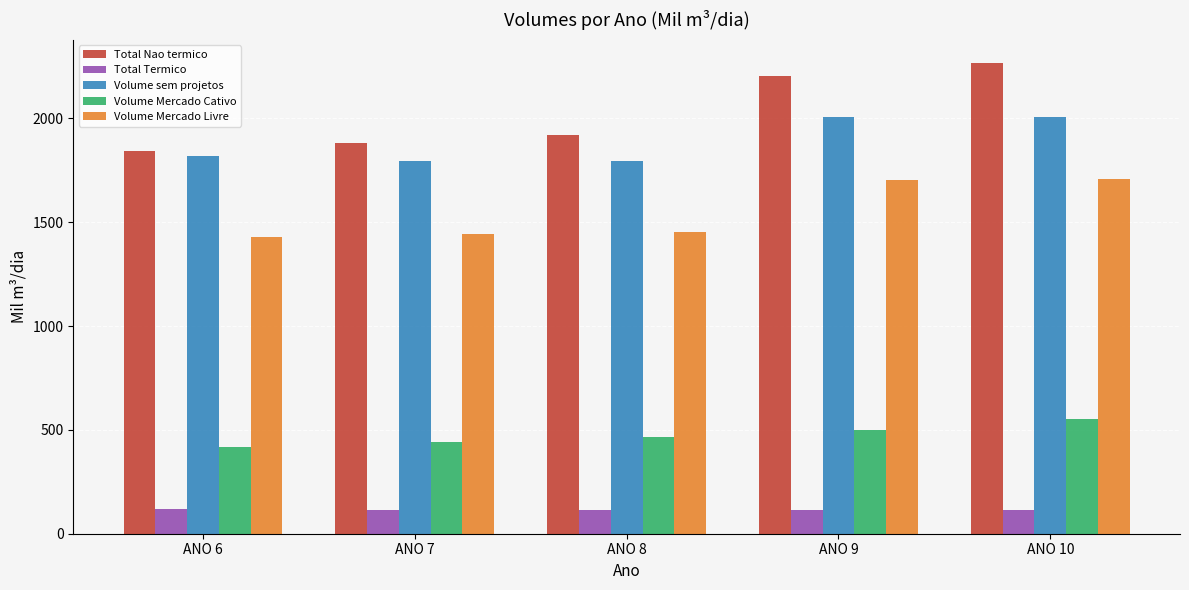

Is the value of Volume Mercado Cativo at ANO 8 greater than the value of Volume Mercado Livre at ANO 8?

No